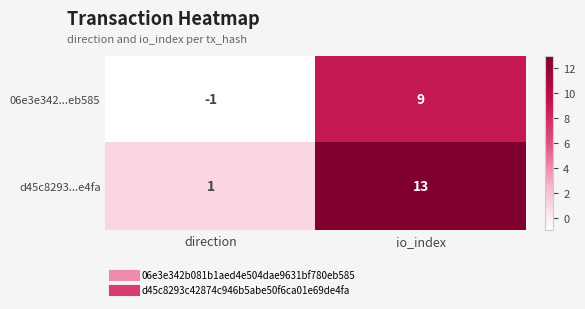

What is the spread (max minus min) of values at io_index?

4